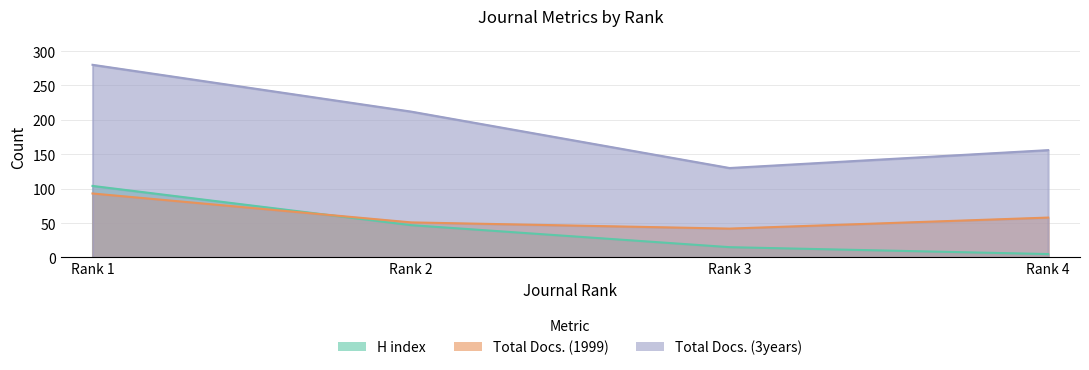

Reading left to right, what are all the values shown in this chart?

H index: Rank 1=104	Rank 2=47	Rank 3=15	Rank 4=5
Total Docs. (1999): Rank 1=93	Rank 2=51	Rank 3=42	Rank 4=58
Total Docs. (3years): Rank 1=280	Rank 2=212	Rank 3=130	Rank 4=156